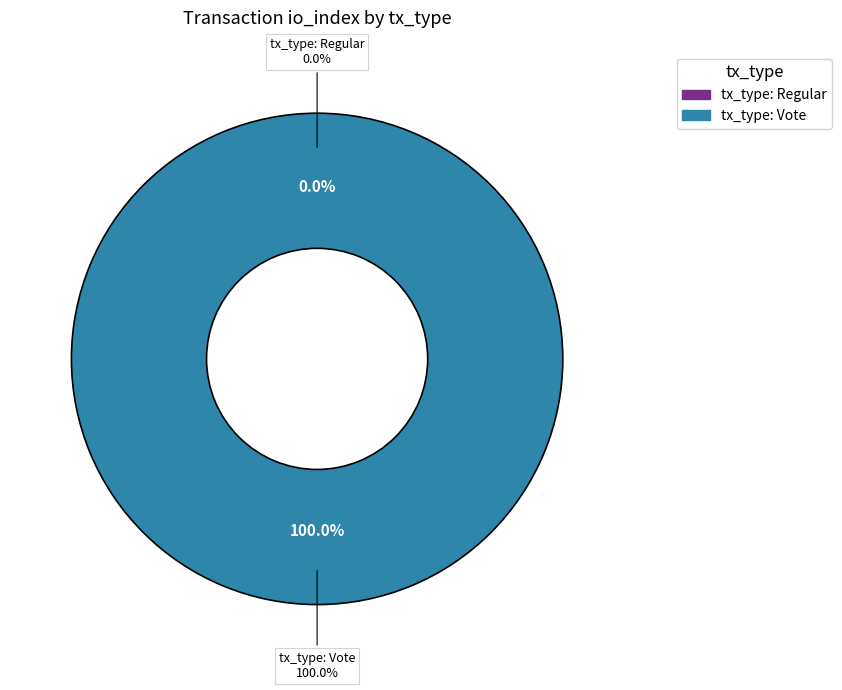

To the nearest percent, what portion does tx_type: Vote represent?

100%